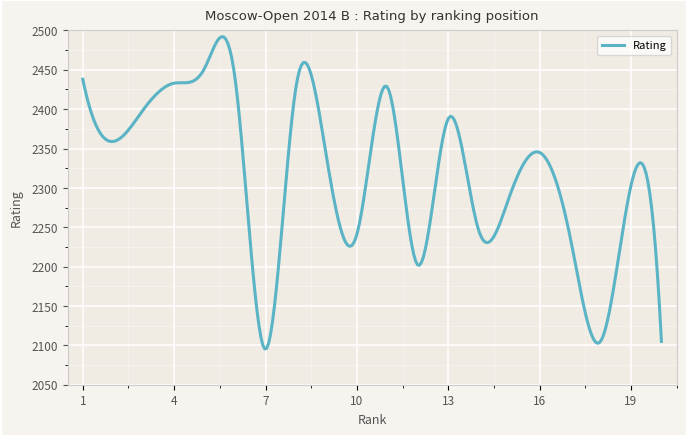

What is the difference between the maximum and minimum values?

396.7